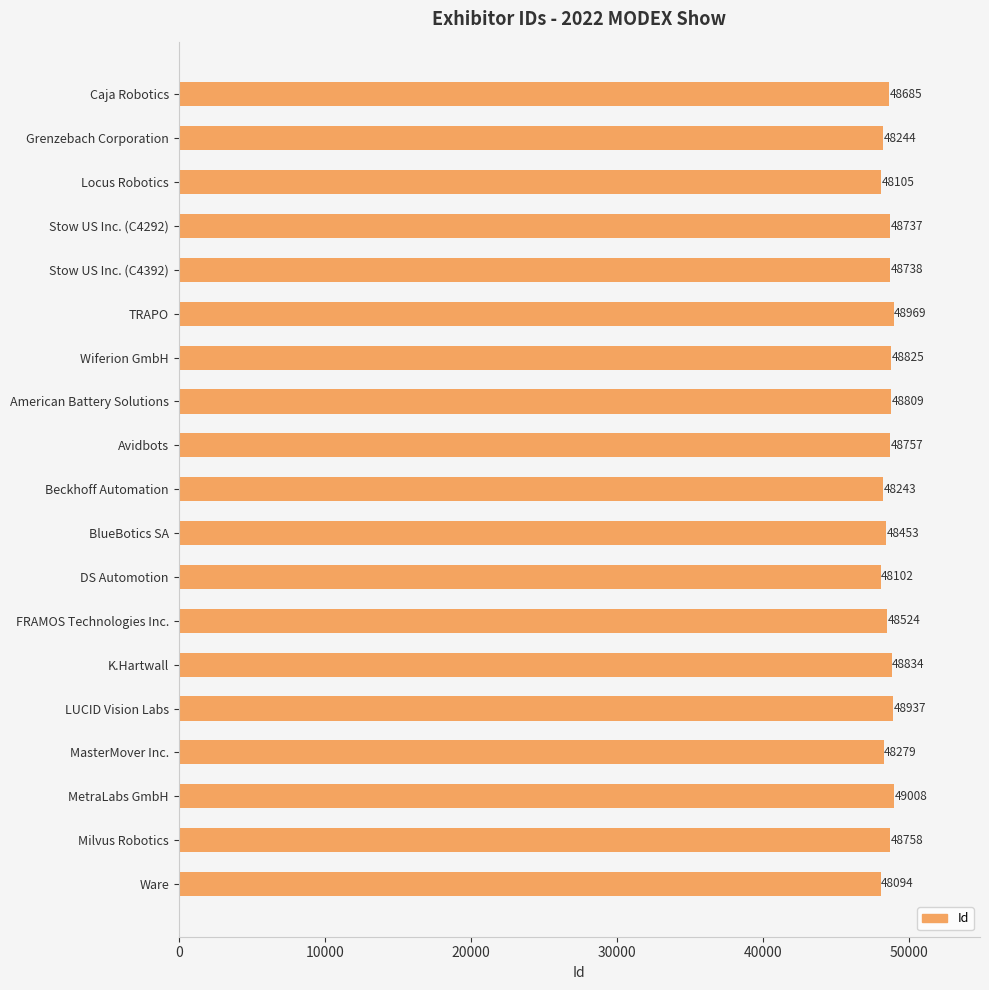

What is the difference between the second highest and minimum values?

875